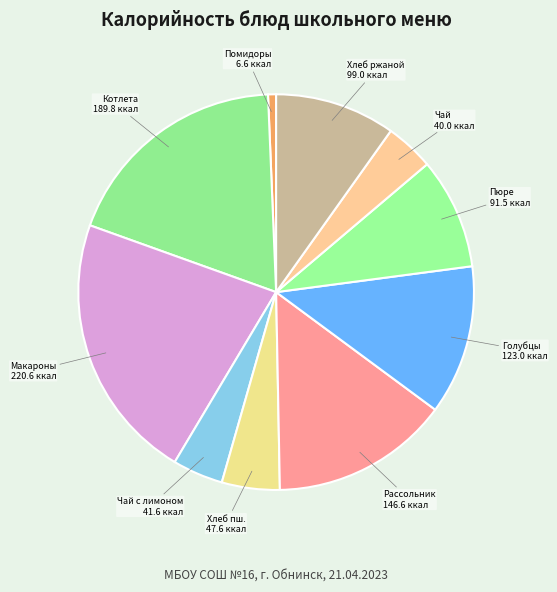

Count the number of slices in the pie.

10